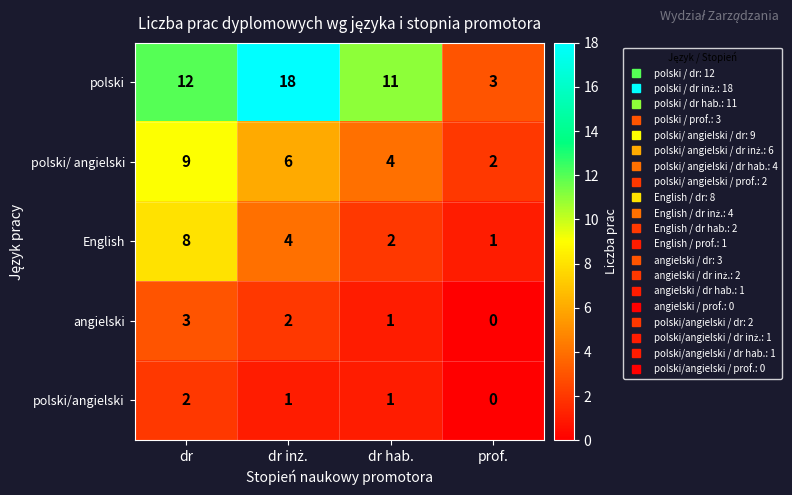

What is the difference between the maximum and minimum values in the English series?

7